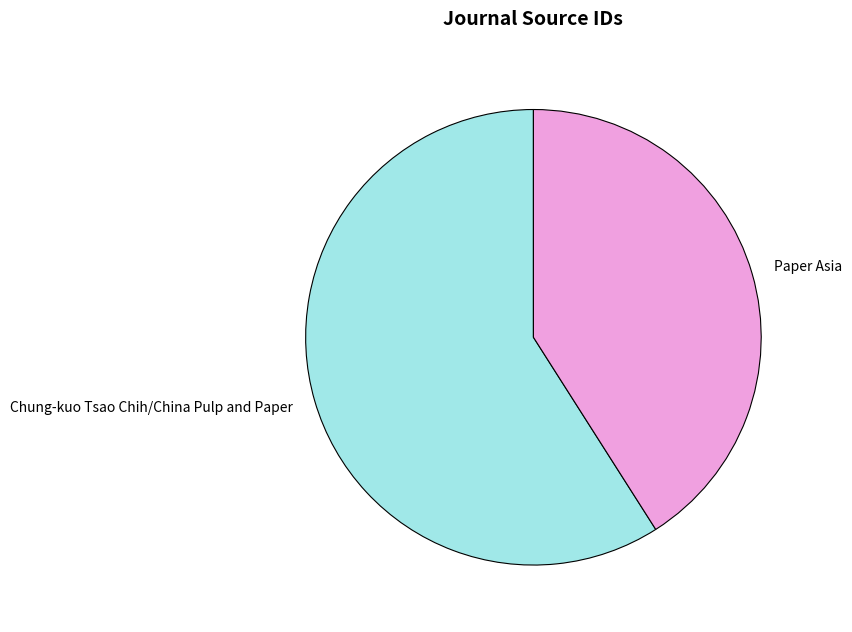

How many slices are in this pie chart?

2